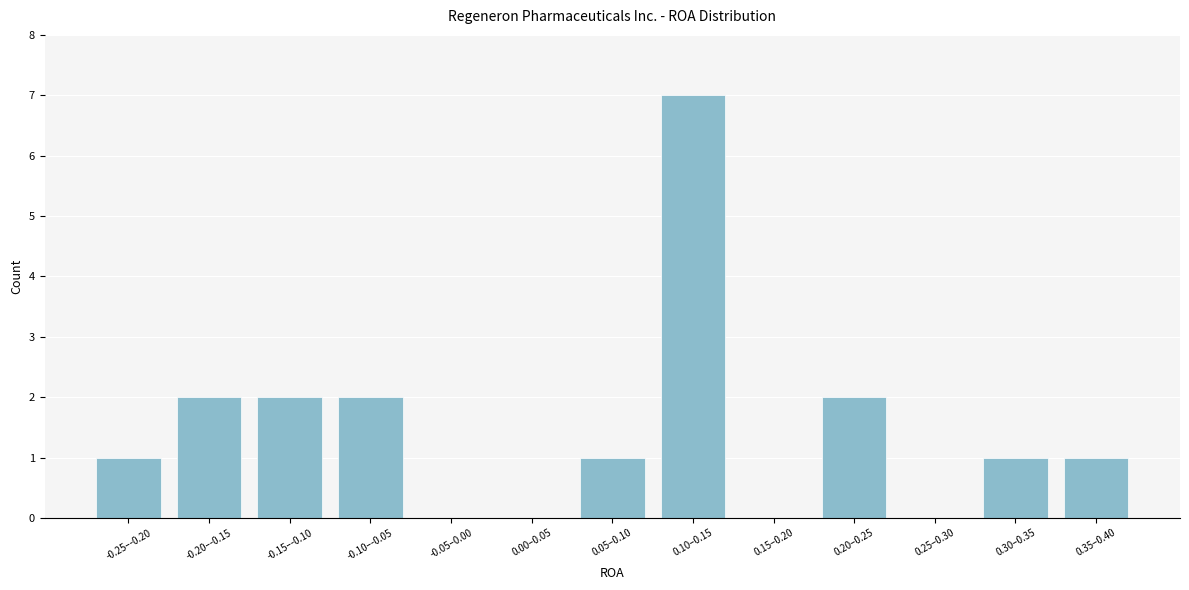

Reading left to right, transcribe all the data shown in this chart.

-0.25–-0.20=1	-0.20–-0.15=2	-0.15–-0.10=2	-0.10–-0.05=2	-0.05–0.00=0	0.00–0.05=0	0.05–0.10=1	0.10–0.15=7	0.15–0.20=0	0.20–0.25=2	0.25–0.30=0	0.30–0.35=1	0.35–0.40=1